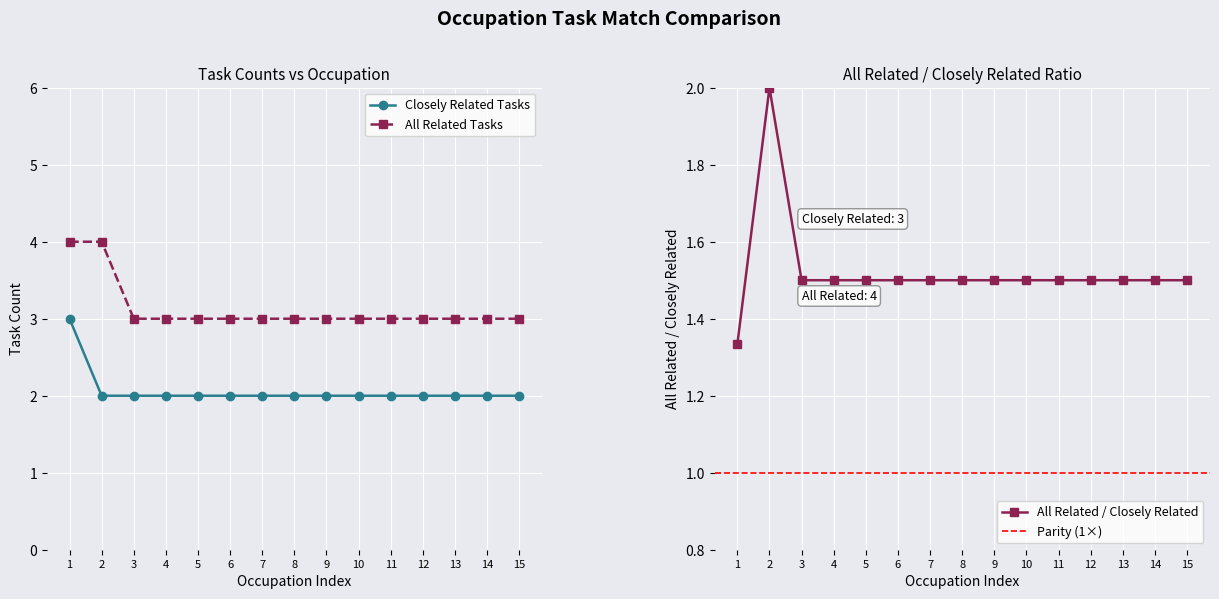

What is the value of the Closely Related Tasks point at the 10th from the left?

2